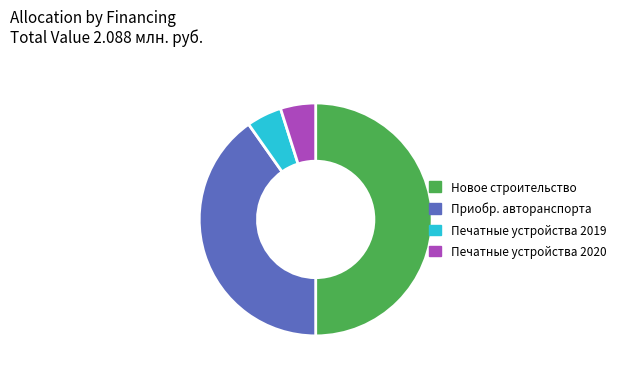

How many slices are in this pie chart?

4